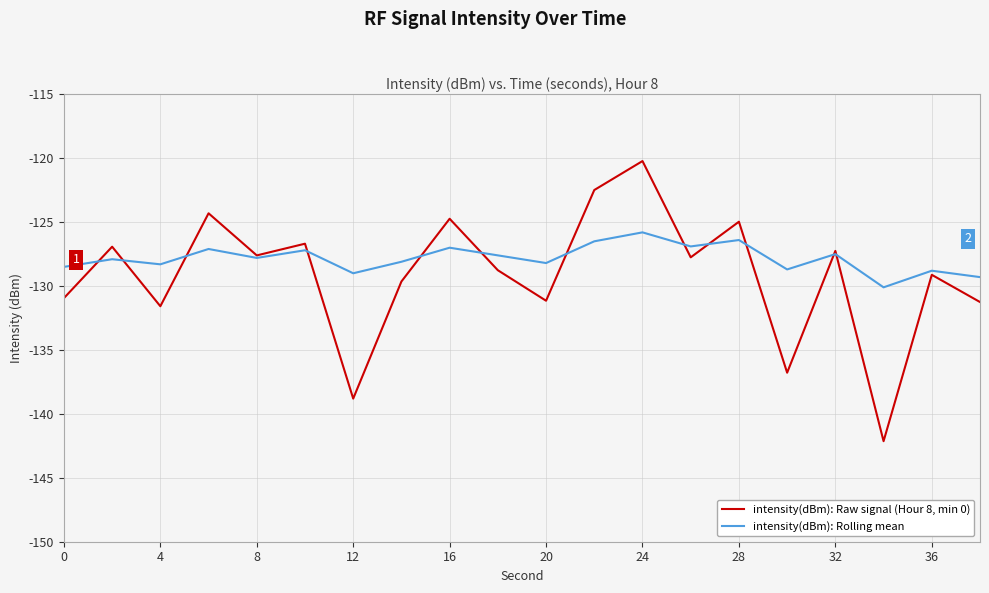

After their last crossing, which series has the higher values: intensity(dBm): Raw signal (Hour 8, min 0) or intensity(dBm): Rolling mean?

intensity(dBm): Rolling mean